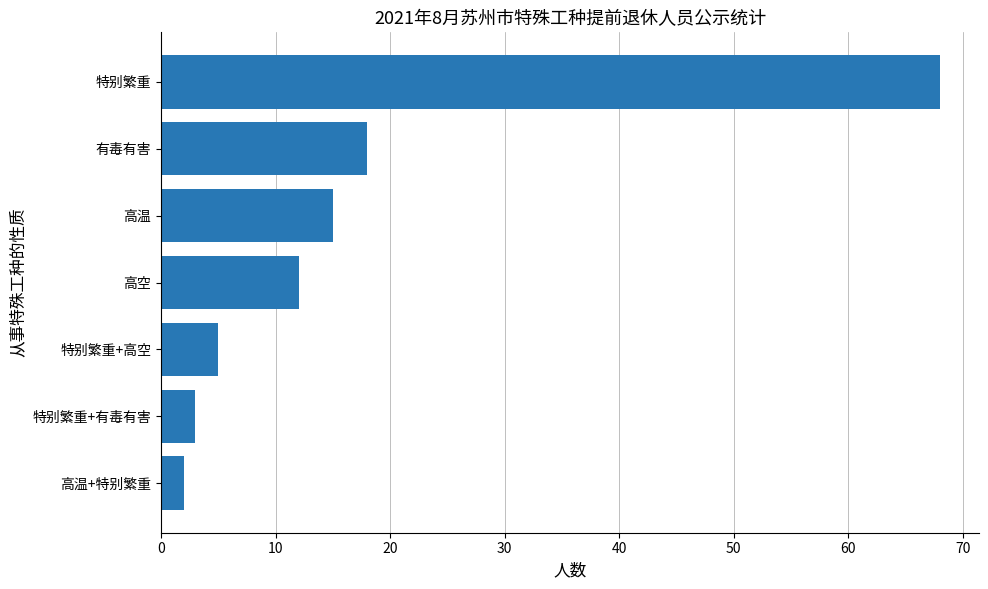

Does the chart contain stacked bars?

No